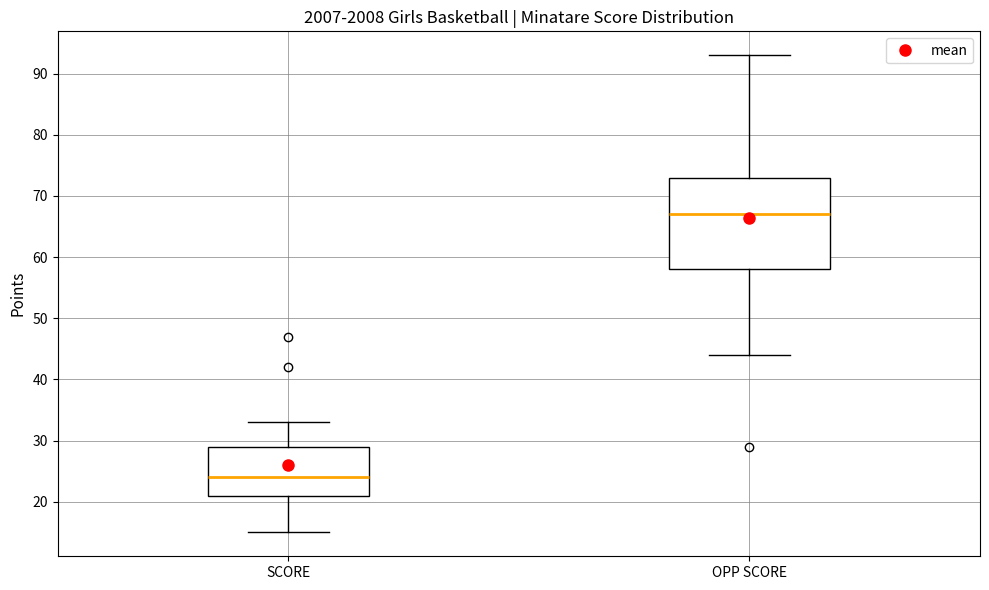

Reading left to right, transcribe this box plot: for each box, give where its median line is, the range the box spans, and where its two whiskers end, as read against the y-axis. The values are not printed on the chart, so give them approximately, as read against the axis.

SCORE: median 24, box 21 to 29, whiskers 15 to 33
OPP SCORE: median 67, box 58 to 73, whiskers 44 to 93